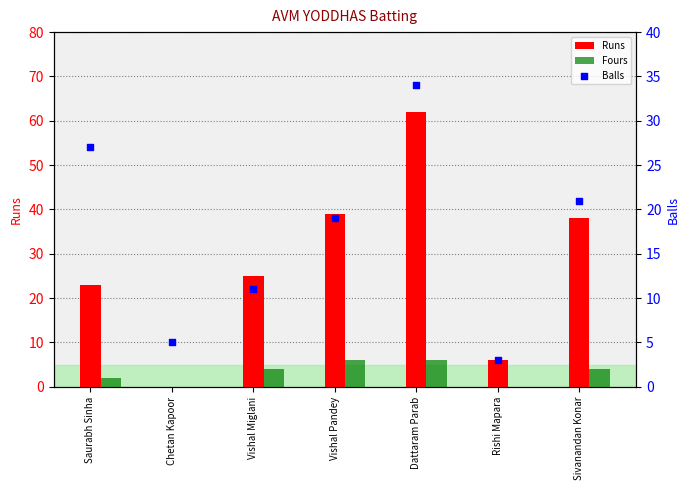

Which series has the largest total across all categories?

Runs